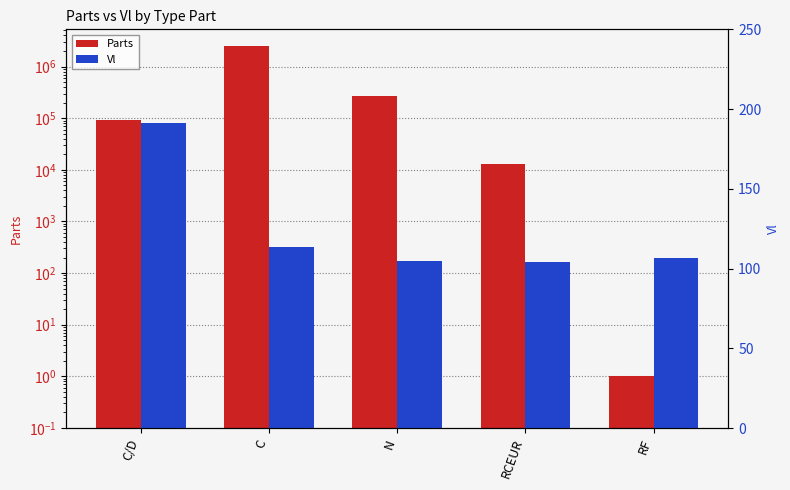

The value of Vl at N is 39.4. True or false?

False